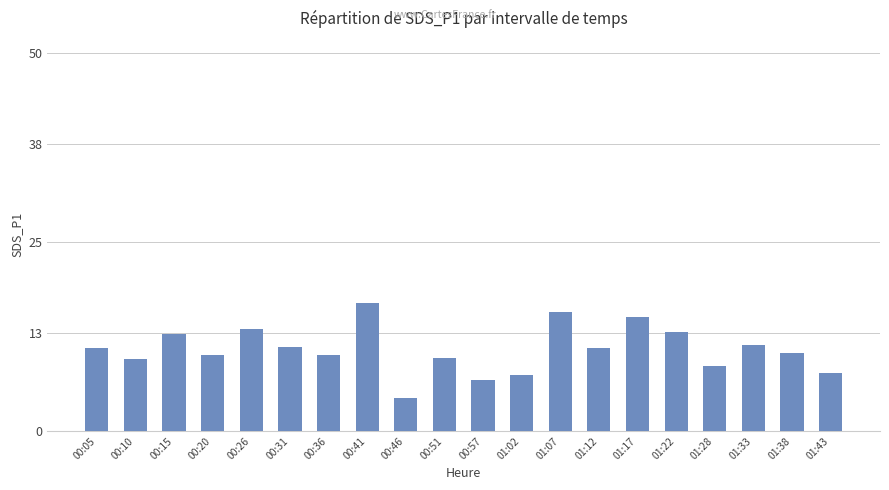

What is the label of the 10th bar from the left?

00:51